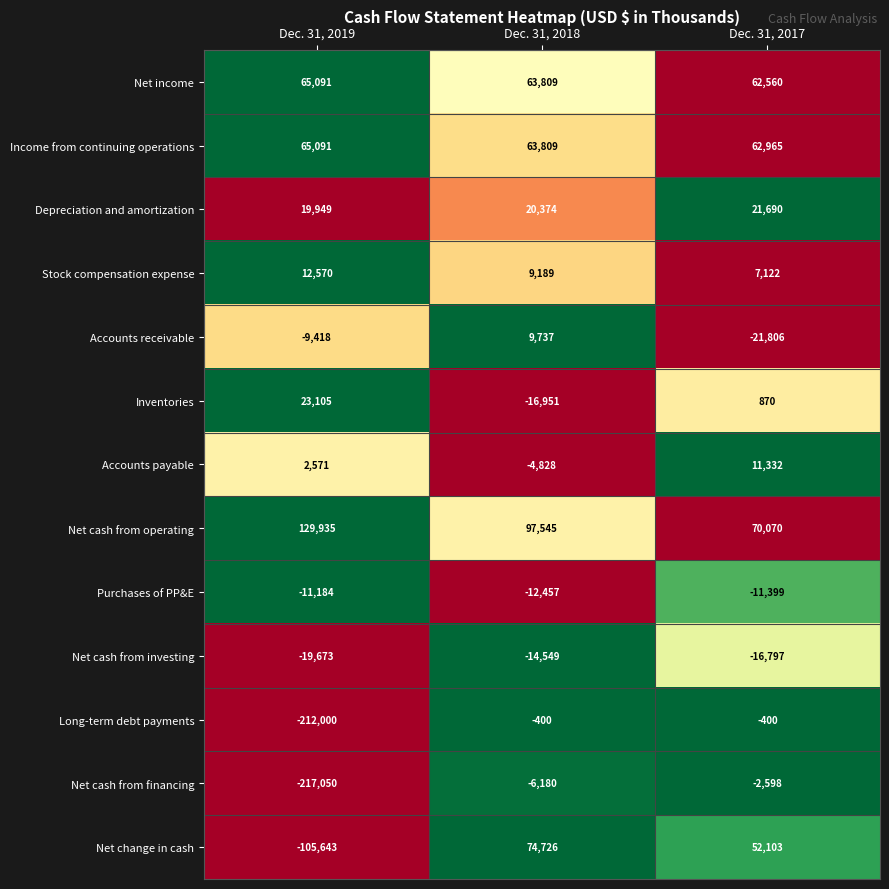

At how many categories does at least one series exceed 0?

3